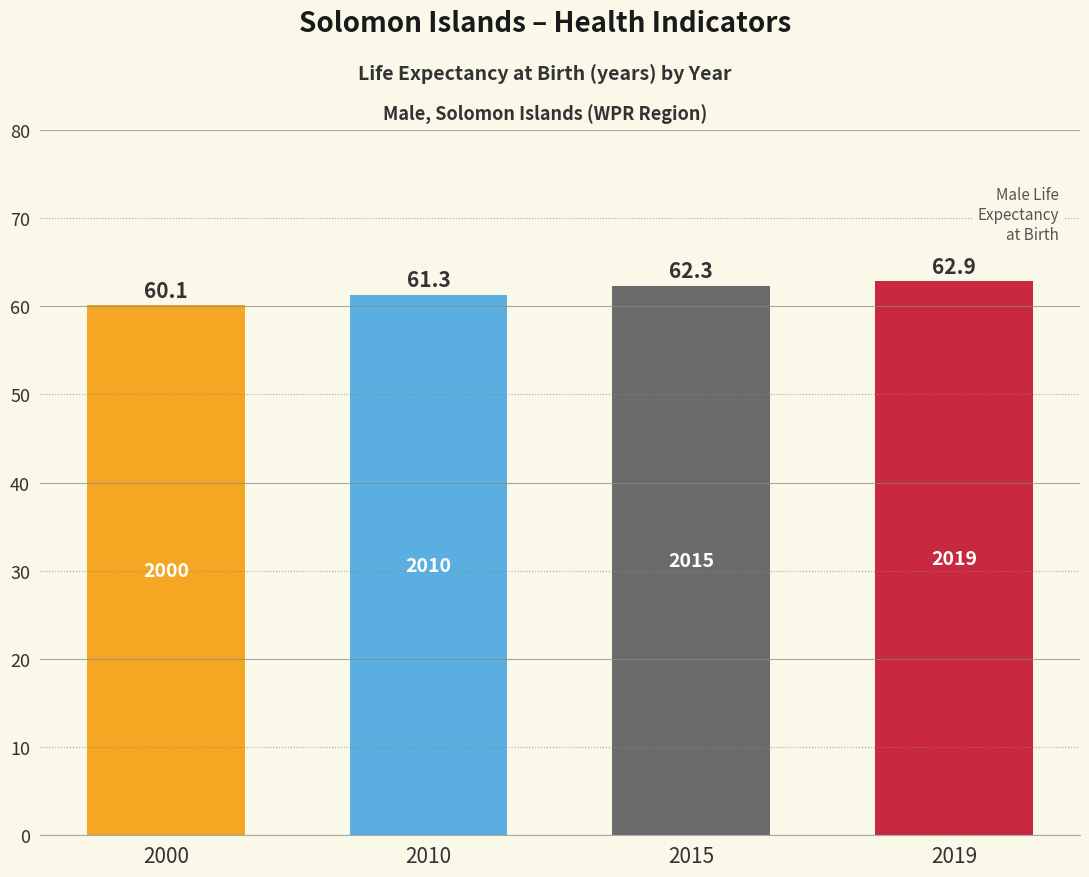

Count the values in the range 61 to 62.

1